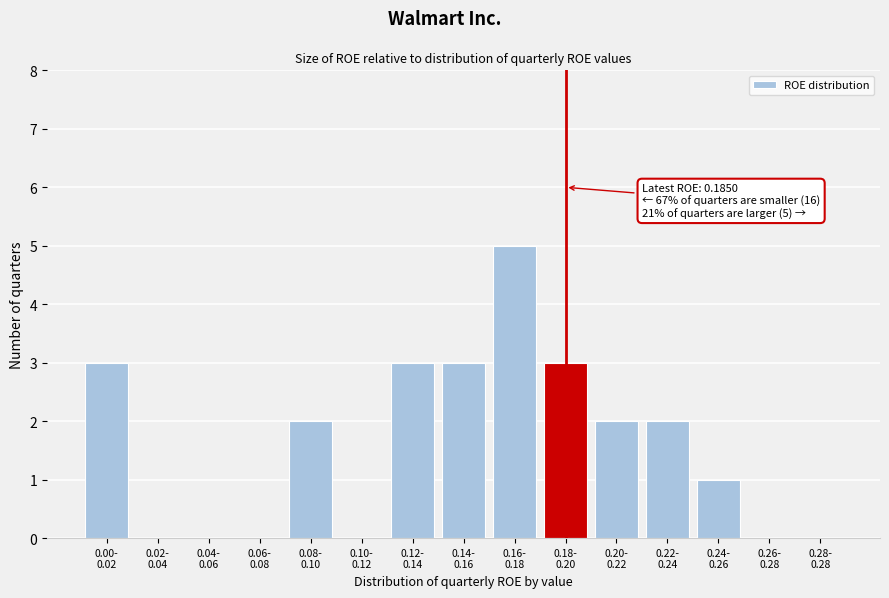

What is the greatest value displayed?

5